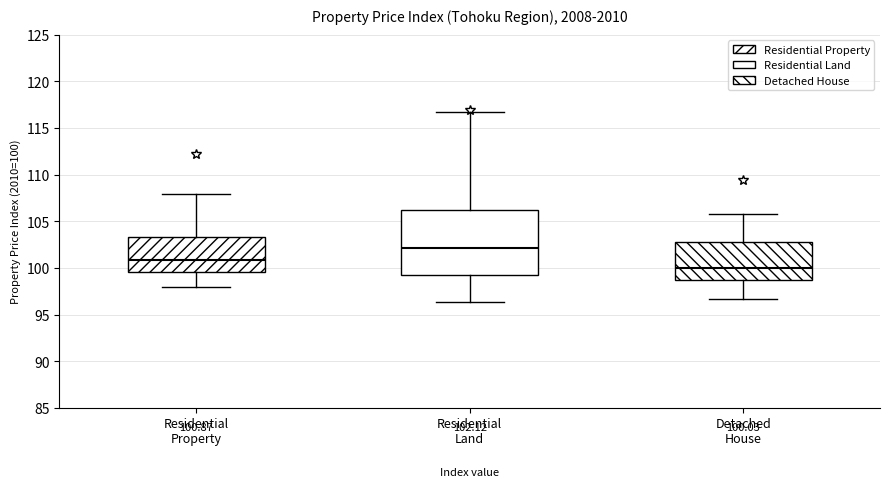

Which box is the tallest, from its lower edge to its upper edge?

Residential Land